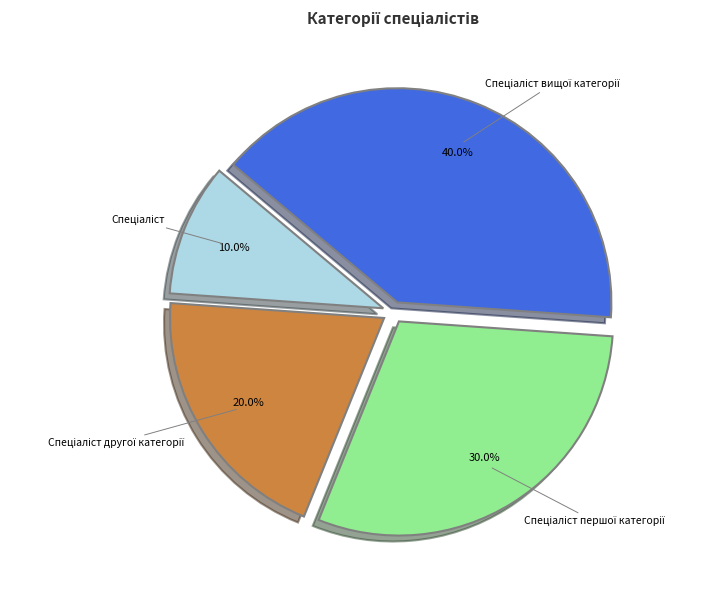

Is there a majority slice in this chart?

No